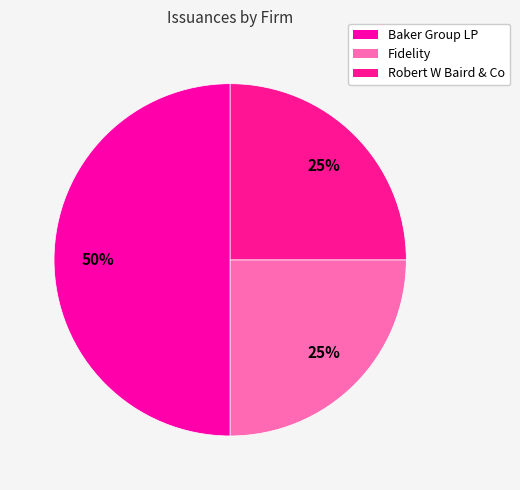

Is the sum of Fidelity and Baker Group LP greater than half?

Yes